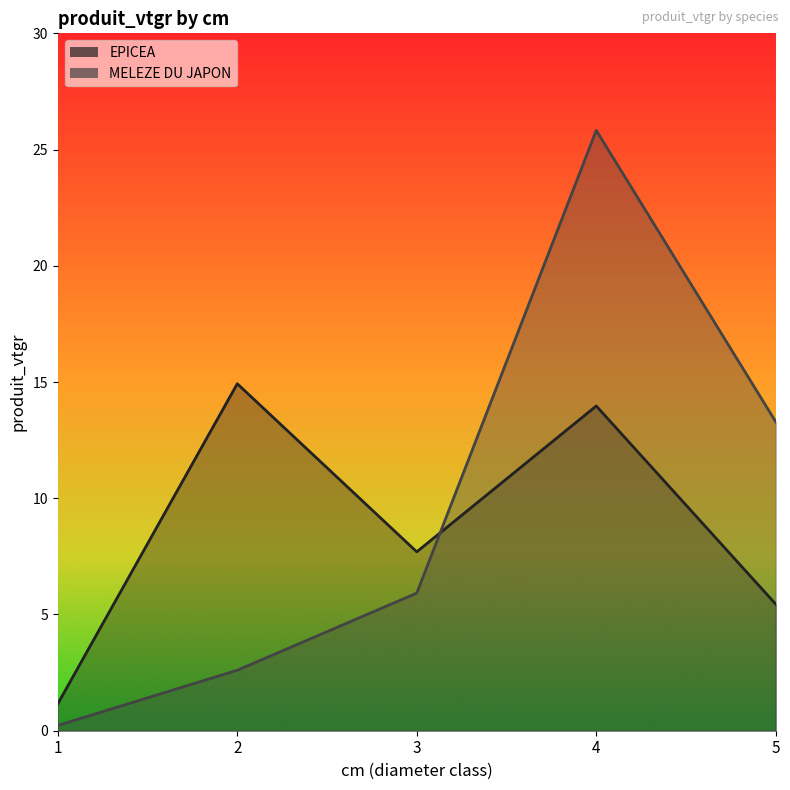

Count the number of data series in this chart.

2